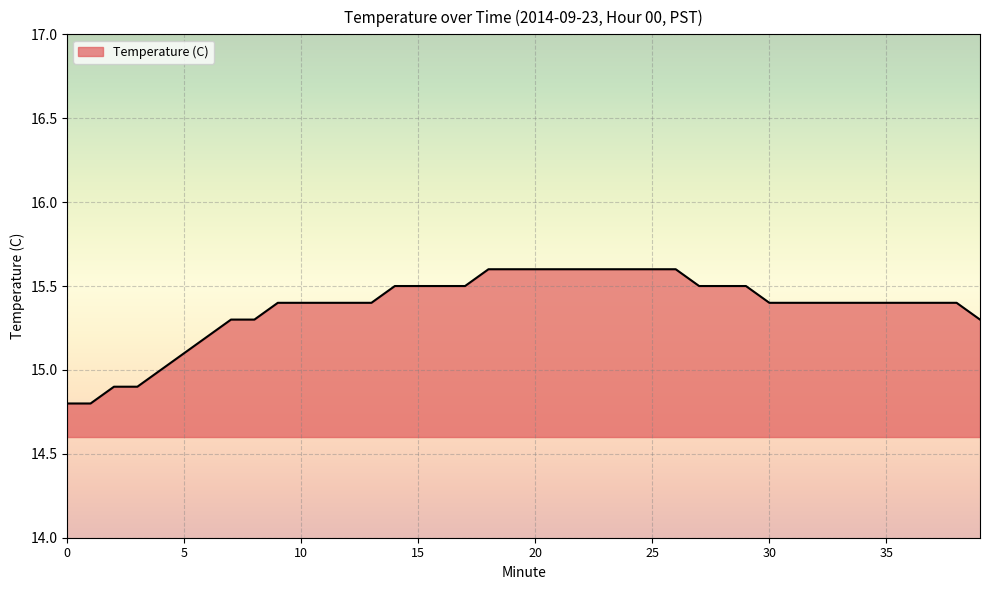

What is the difference between the maximum and minimum values?

0.8